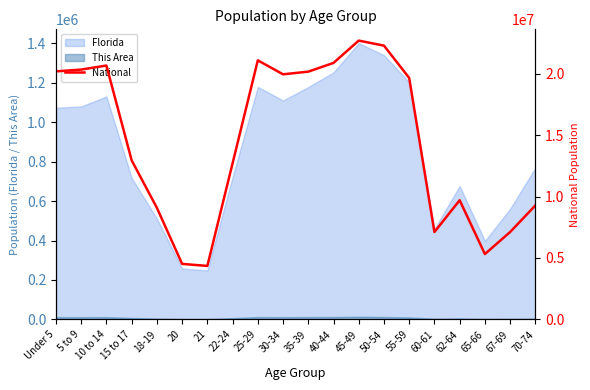

What position from the right is 60-61?

5